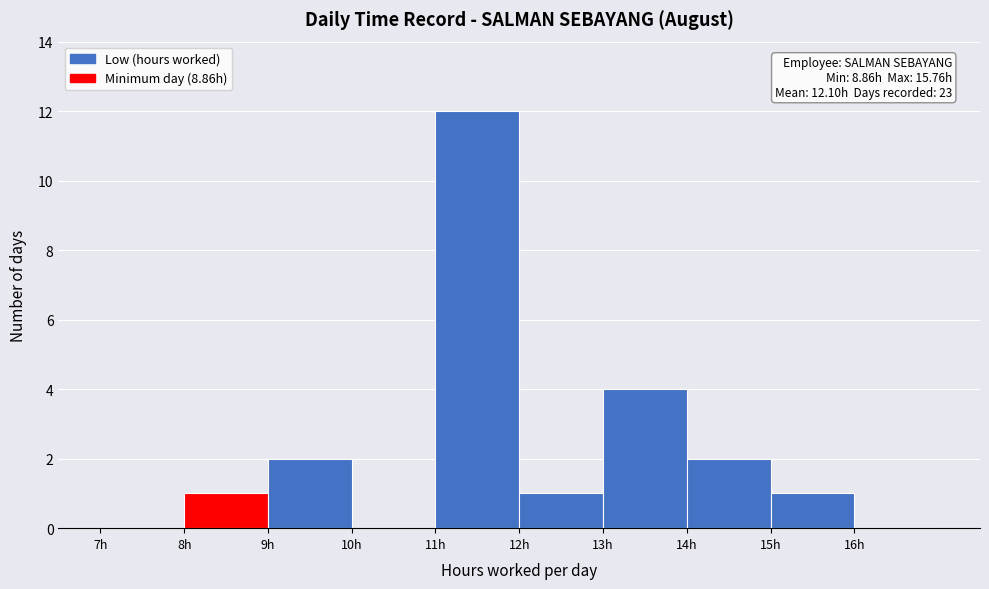

Which range on the x-axis has the tallest bar?

11 to 12